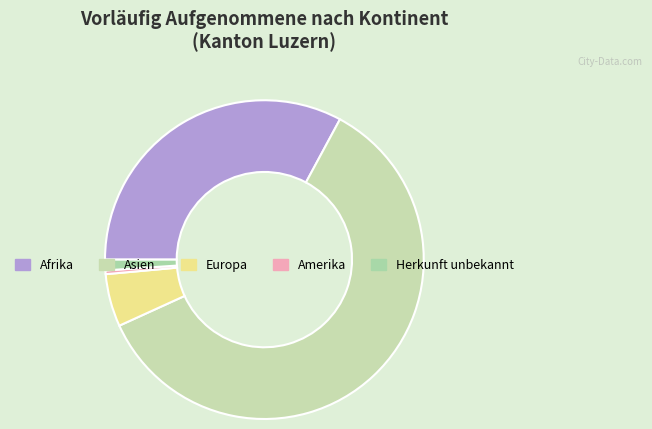

True or false: Afrika accounts for 33% of the total.

True